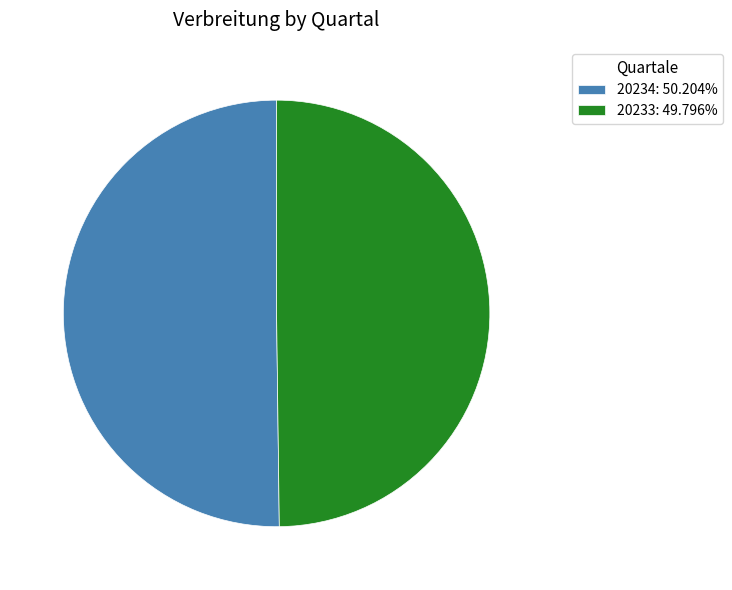

Approximately how many times larger is the value at 20233: 49.796% compared to 20234: 50.204%?

1.0